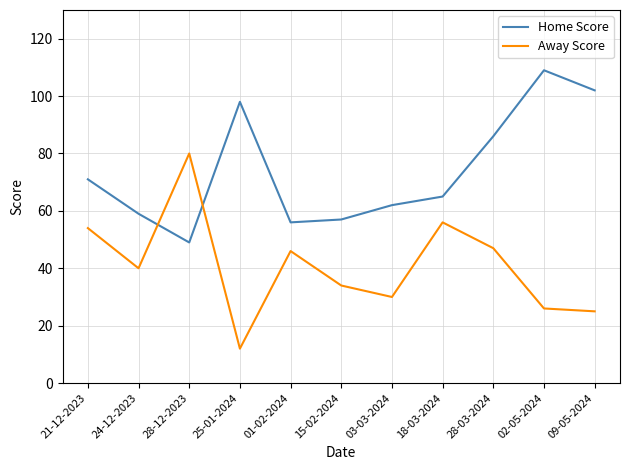

Does the chart display data point markers on the line(s)?

No